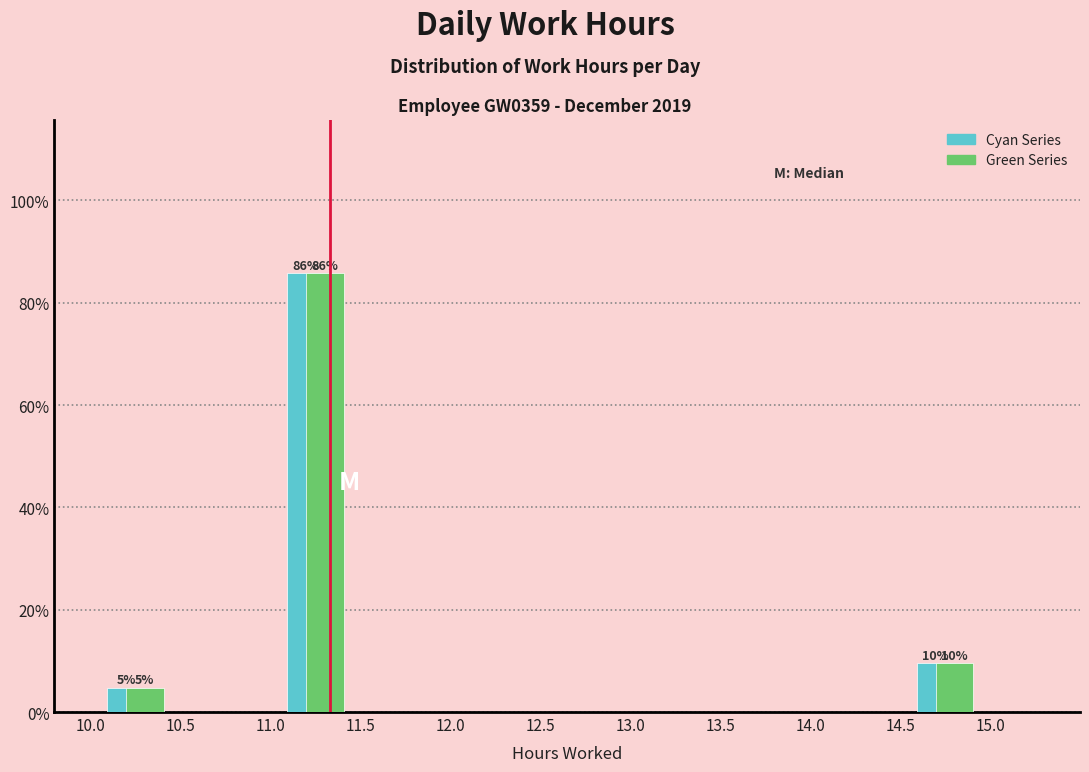

In the Cyan Series series, which range on the x-axis has the tallest bar?

11.0 to 11.5